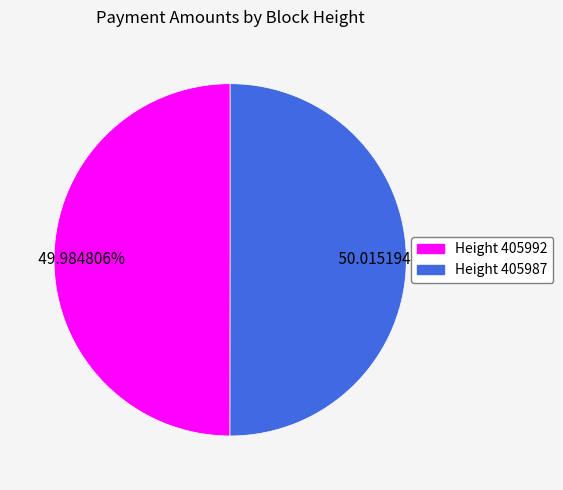

Is there any slice that represents more than half of the pie?

Yes